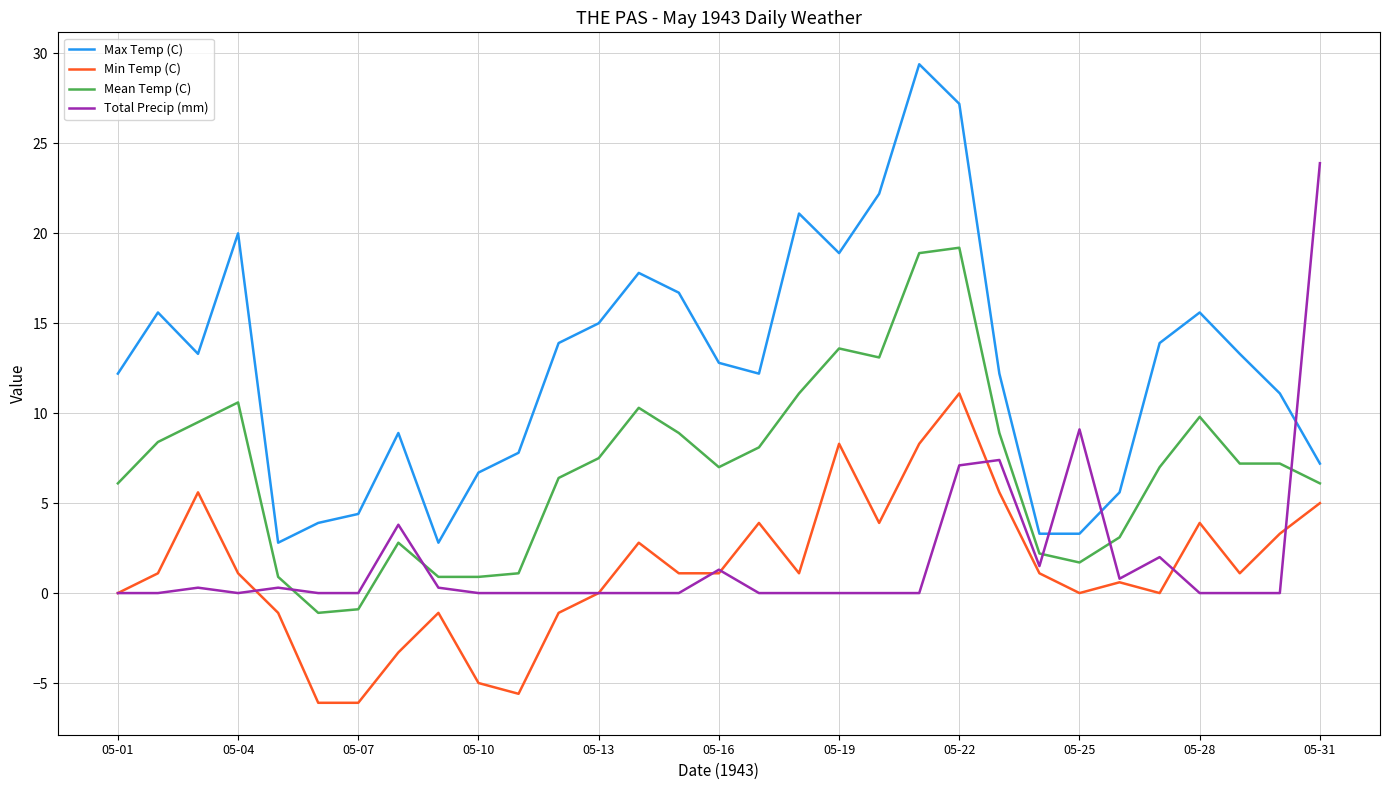

List the series in order of their peak value, lowest first.

Min Temp (C), Mean Temp (C), Total Precip (mm), Max Temp (C)